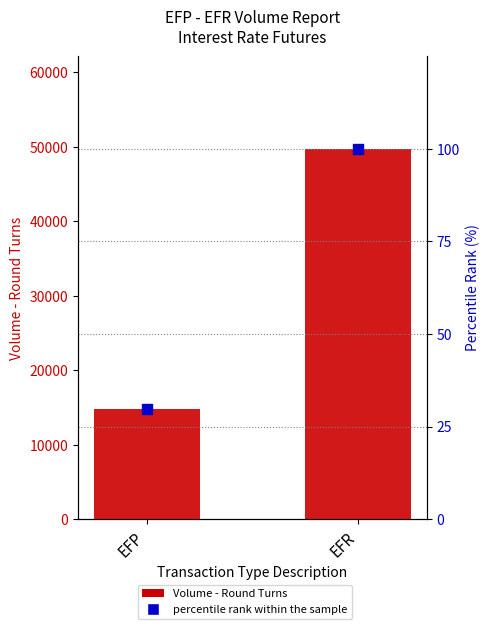

What is the total value across all series at EFP?

14779.7